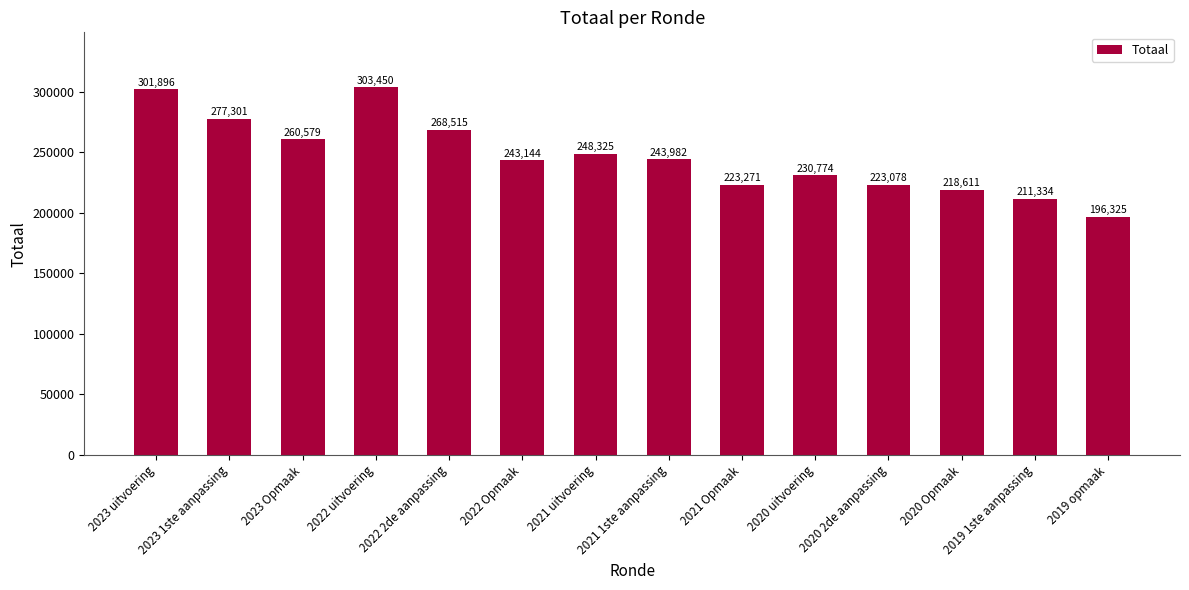

How many bars are there in total?

14